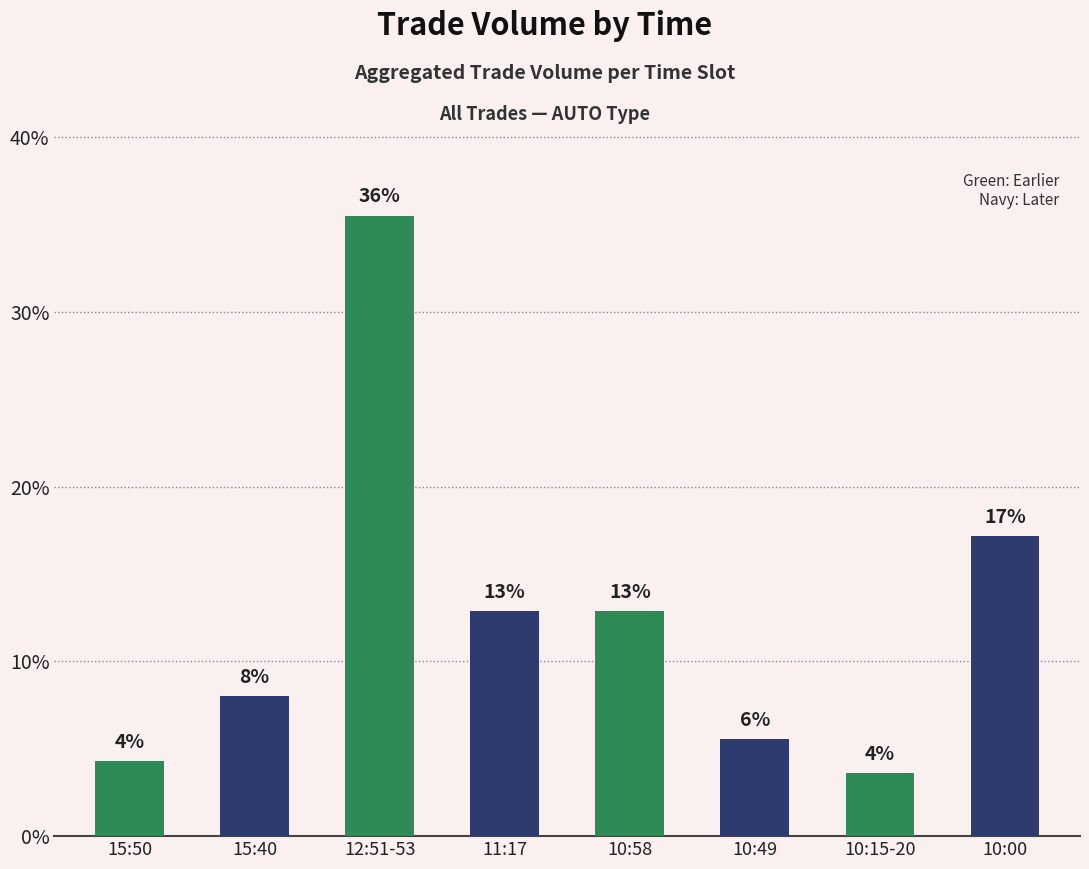

Are the bars horizontal?

No